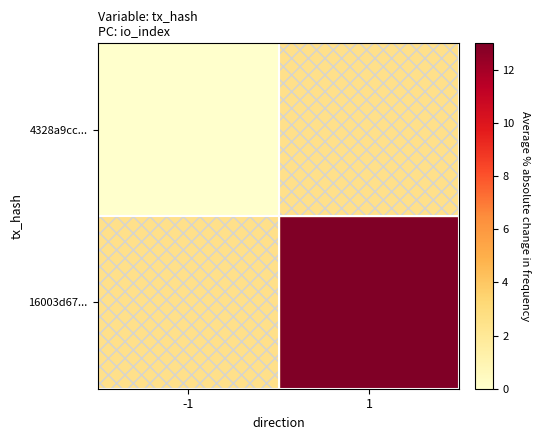

List the labels in order of 4328a9cc... value, smallest first.

-1, 1